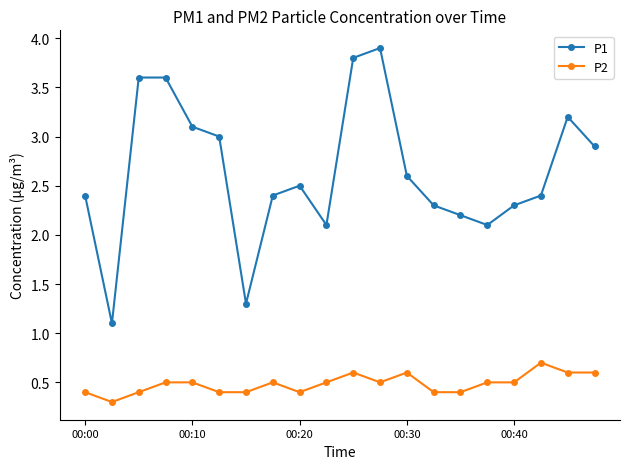

True or false: P2 and P1 intersect in this chart.

False